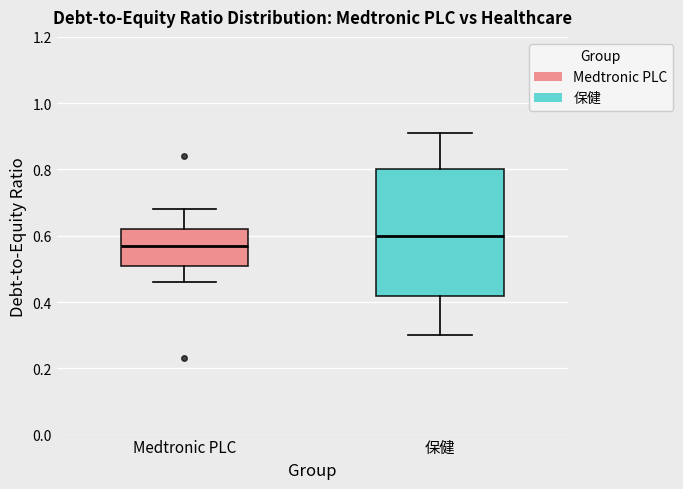

Which box has the highest median line?

保健